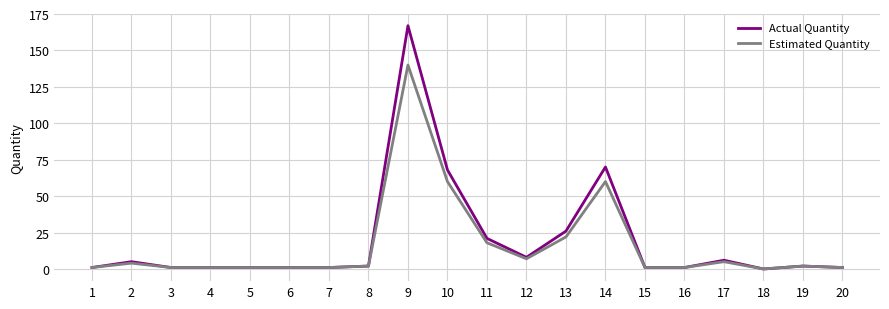

Which series has the largest total across all categories?

Actual Quantity